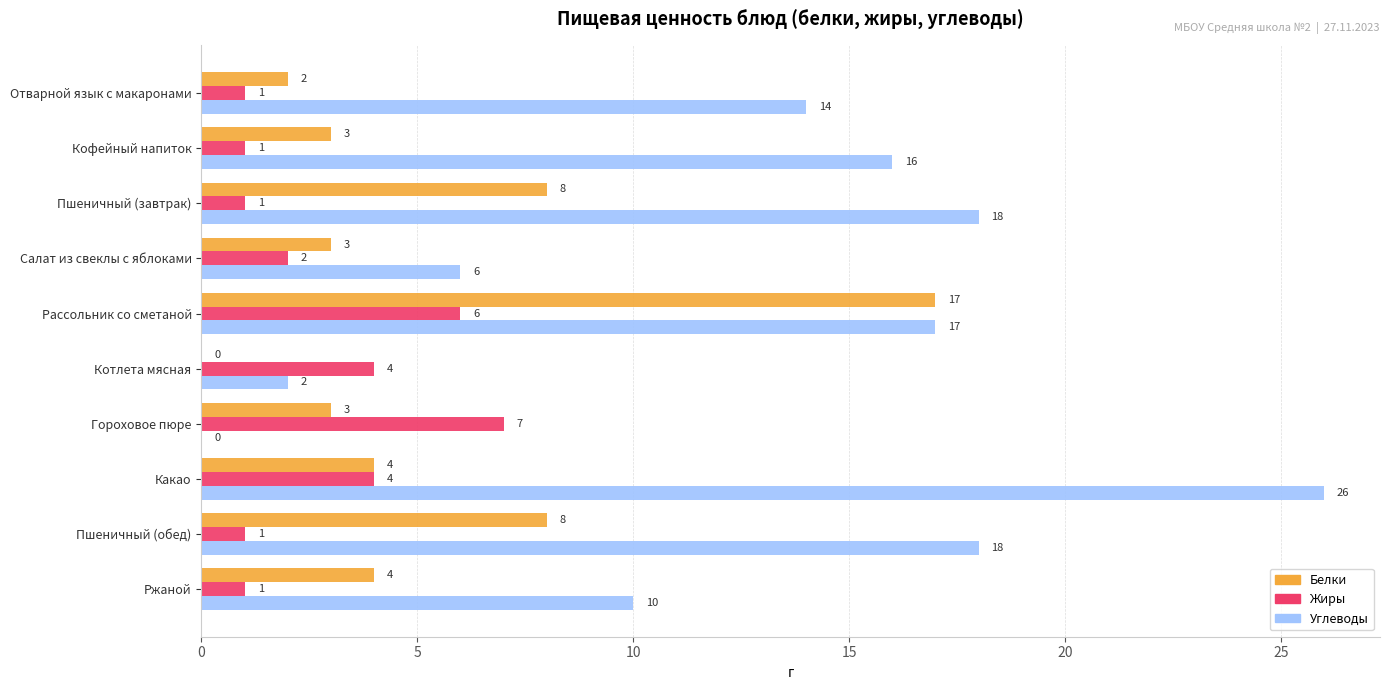

Which series changed the most between Котлета мясная and Пшеничный (обед)?

Углеводы